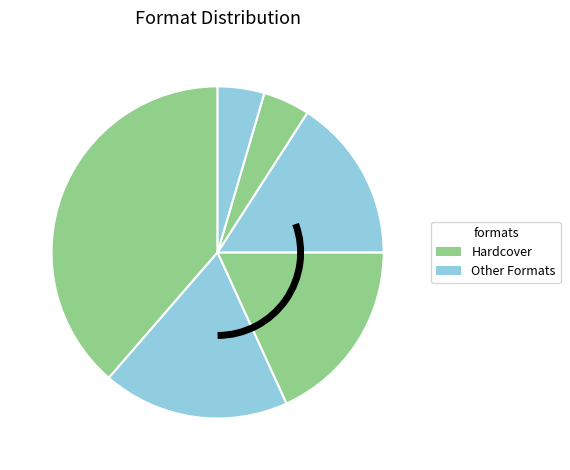

How many slices are in this pie chart?

6